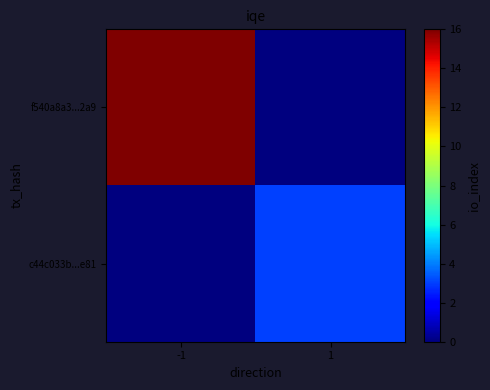

At how many categories does at least one series exceed 3?

1